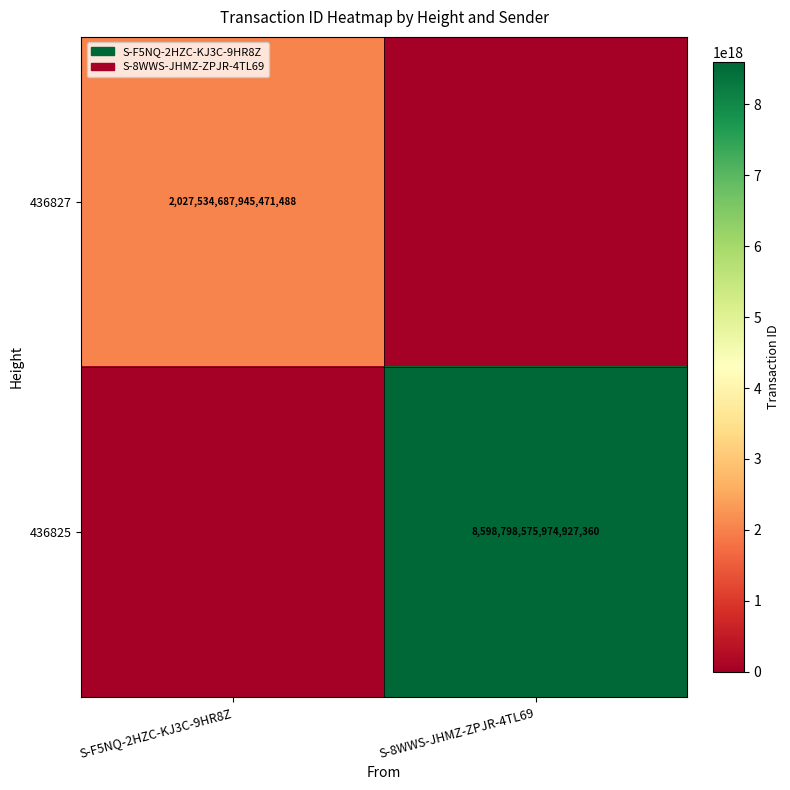

True or false: 436827 has a value of 2027534687945471488 at S-F5NQ-2HZC-KJ3C-9HR8Z.

True